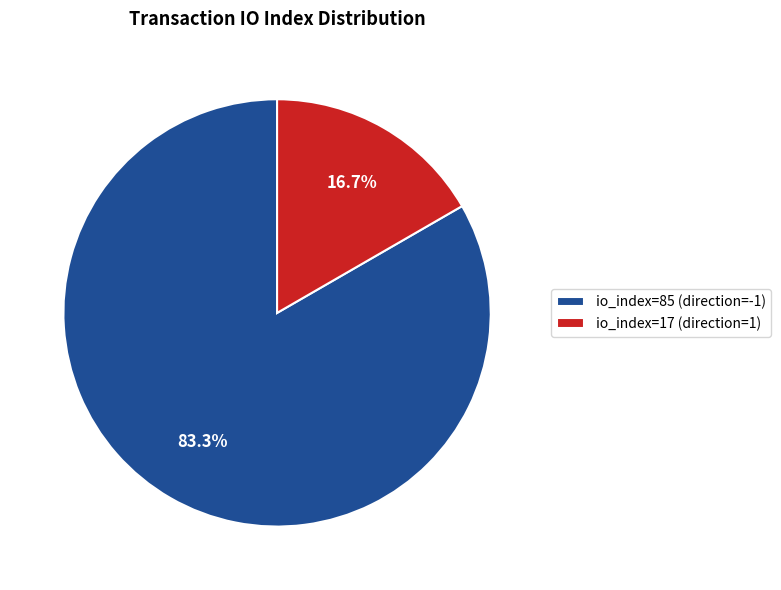

Does any single category account for the majority?

Yes